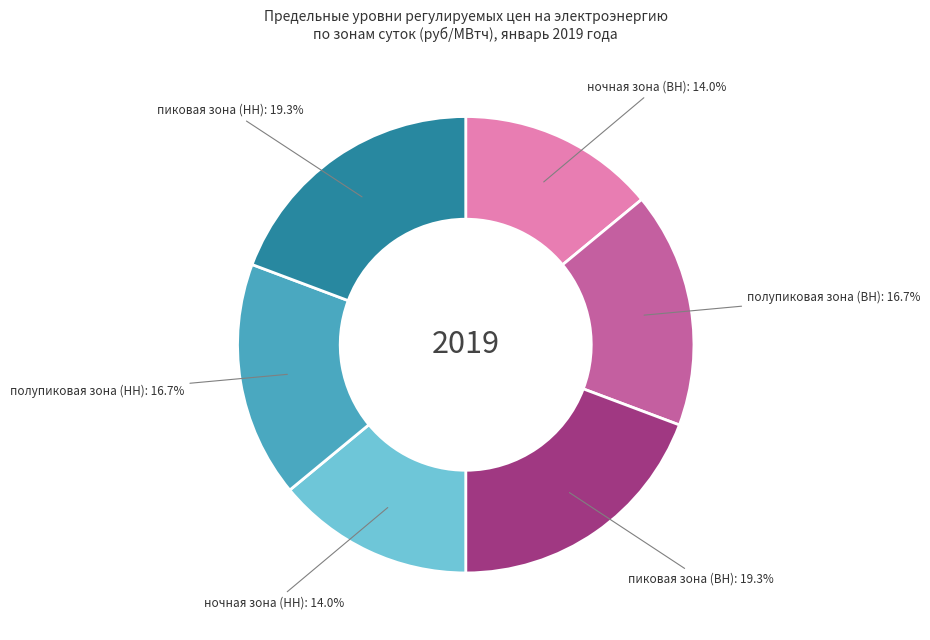

Is there any slice that represents more than half of the pie?

No